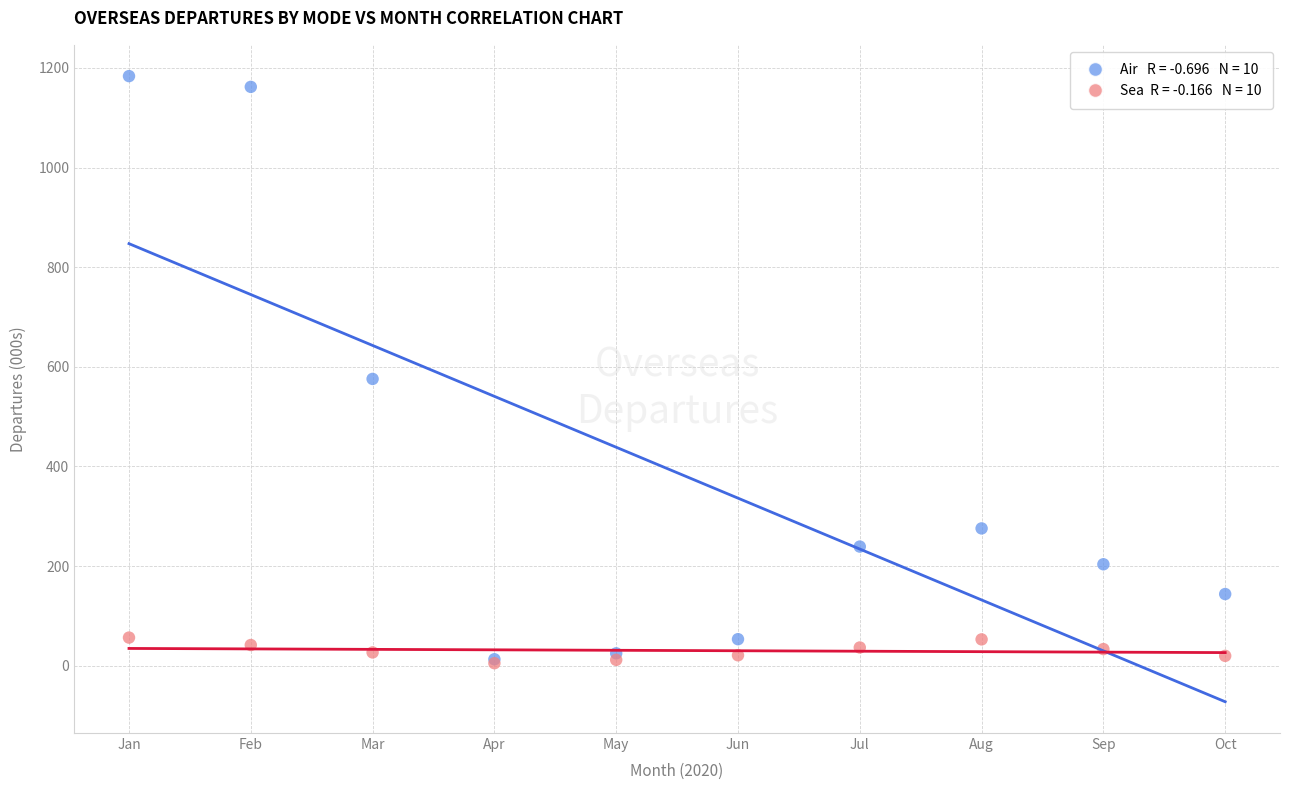

Across all series, what Y value is closest to 594?

575.6